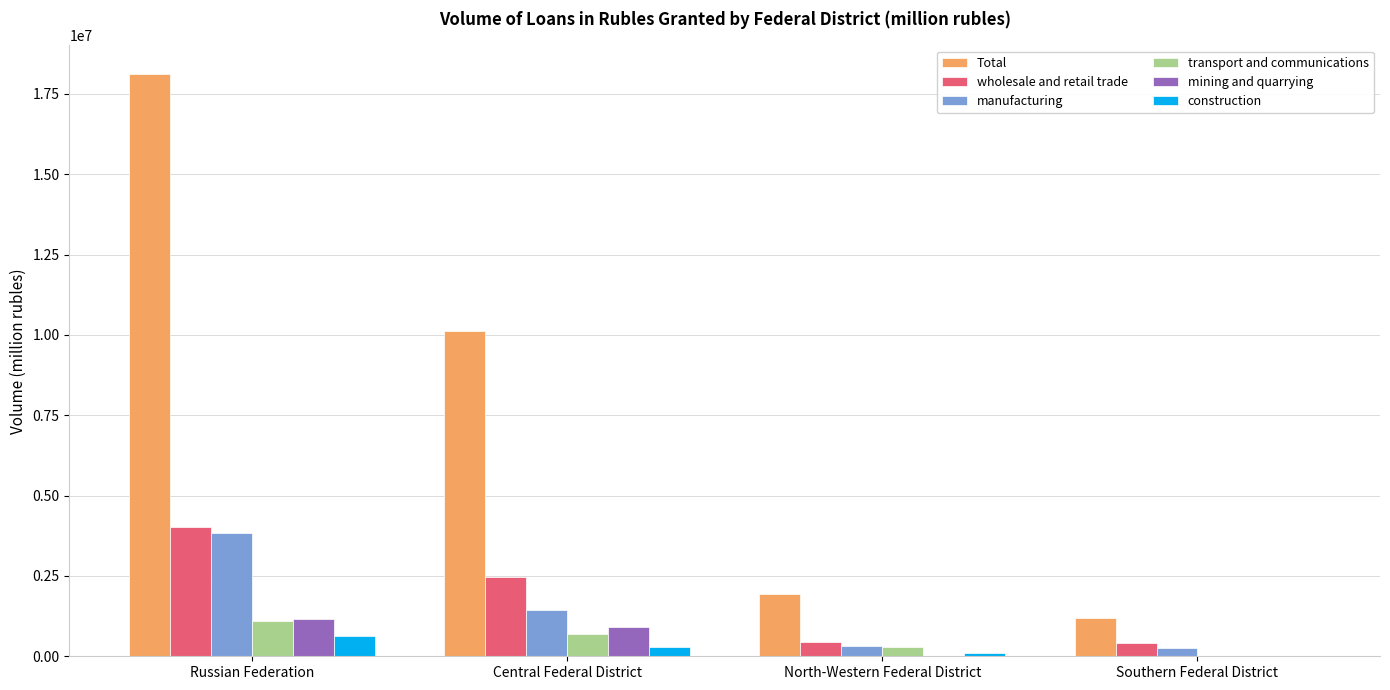

Where is wholesale and retail trade nearest to the value 2227037?

Central Federal District